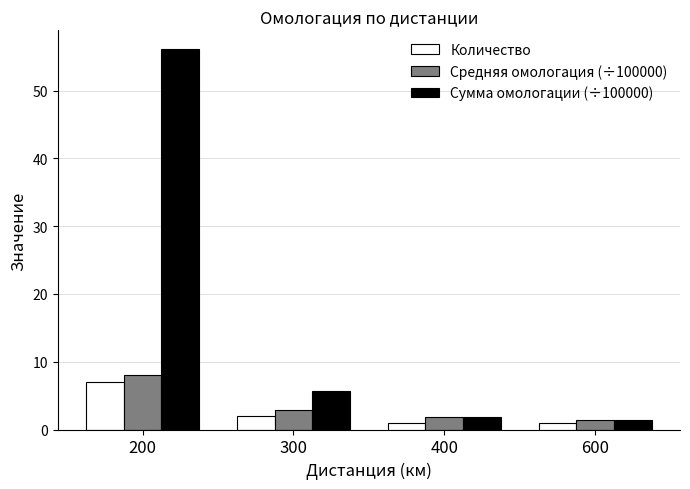

Rank the series by their maximum value, from highest to lowest.

Сумма омологации (÷100000), Средняя омологация (÷100000), Количество